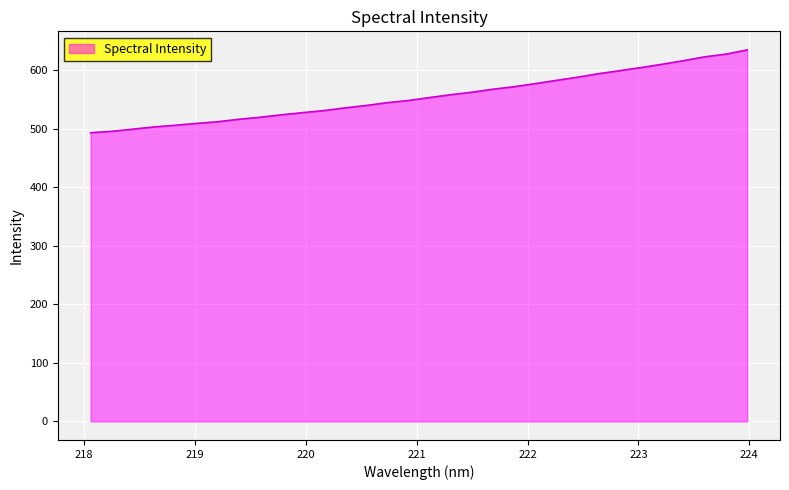

What is the greatest value displayed?

635.0